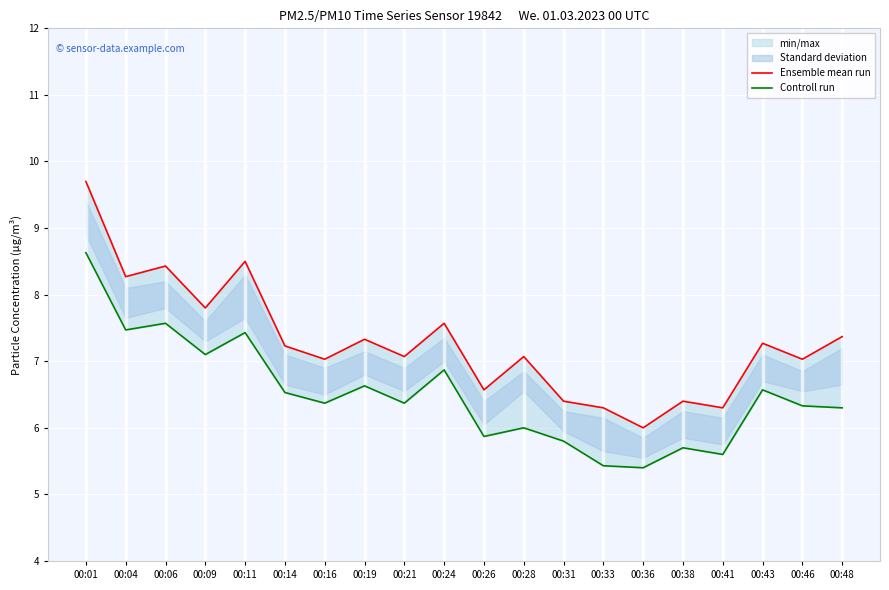

What is the difference between the Ensemble mean run values at 00:28 and 00:43?

0.2